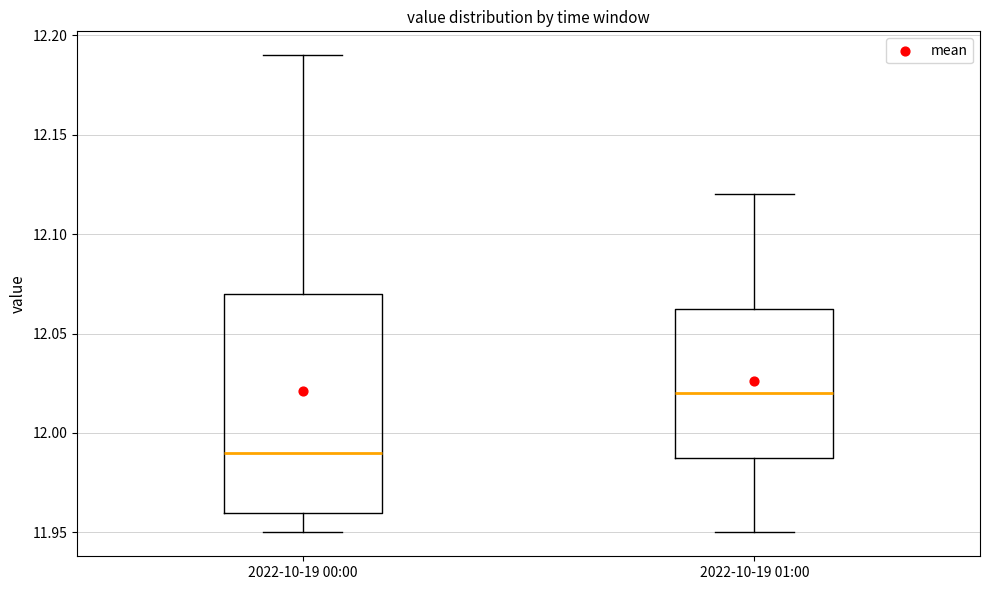

Reading left to right, read every box against the y-axis: the position of its median line, the range the box covers, and the ends of its whiskers. The values are not printed on the chart, so give them approximately, as read against the axis.

2022-10-19 00:00: median 11.990, box 11.960 to 12.070, whiskers 11.950 to 12.190
2022-10-19 01:00: median 12.020, box 11.990 to 12.065, whiskers 11.950 to 12.120